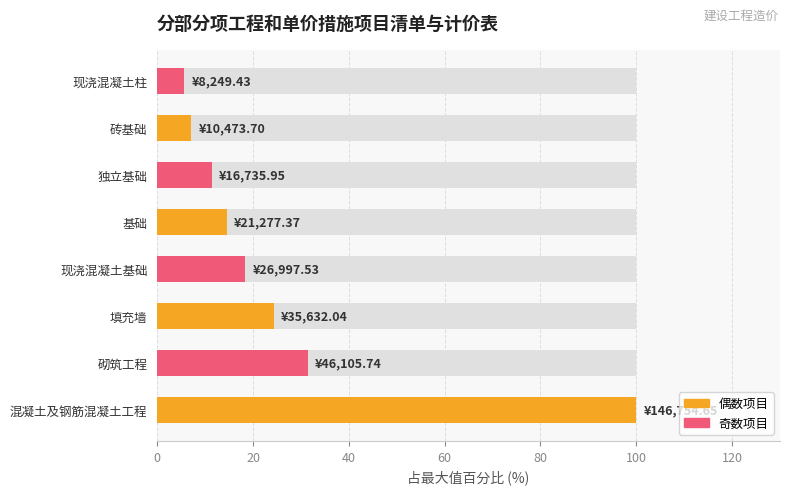

What is the difference between the maximum and minimum values?

94.4